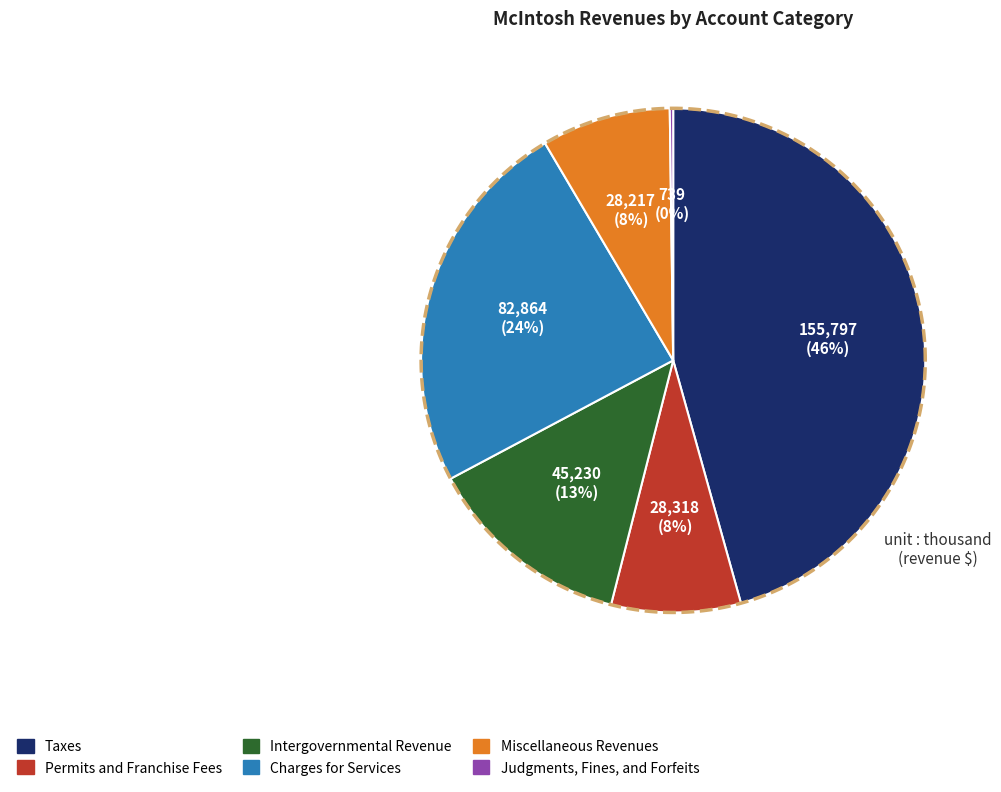

What is the change in value from Taxes to Permits and Franchise Fees?

-127479